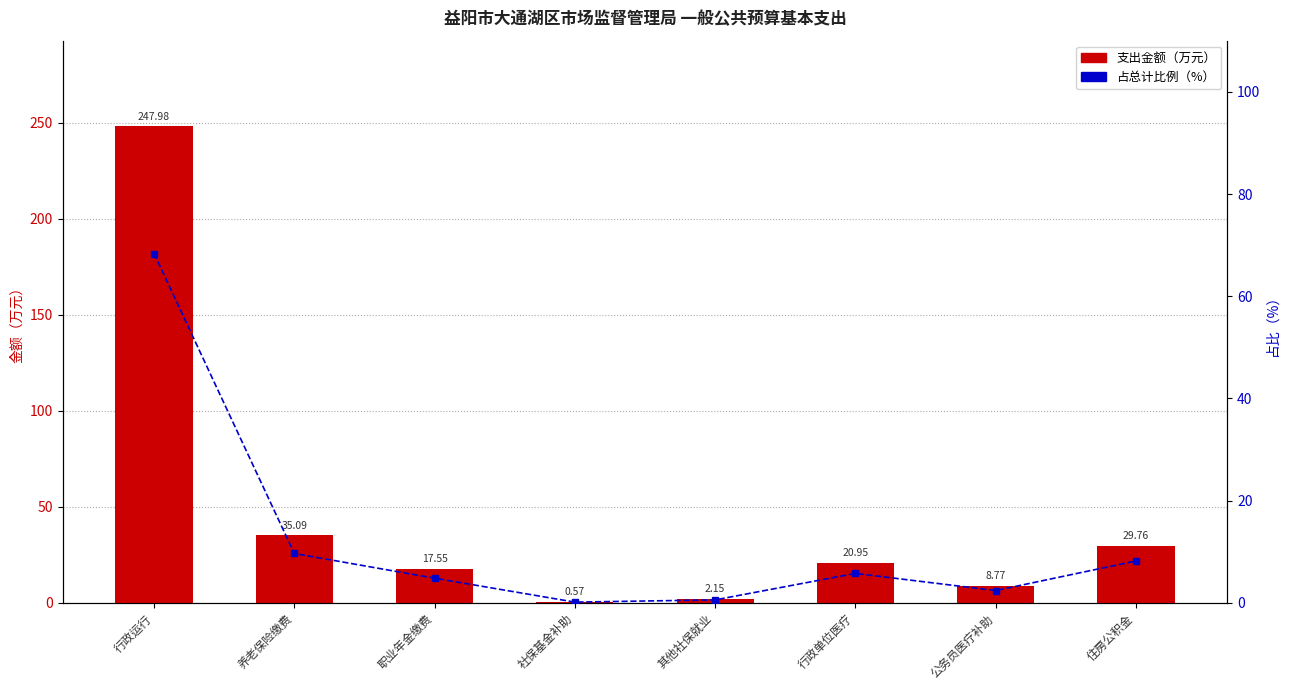

At 养老保险缴费, list the series in order from smallest to largest.

占总计比例（%）, 支出金额（万元）